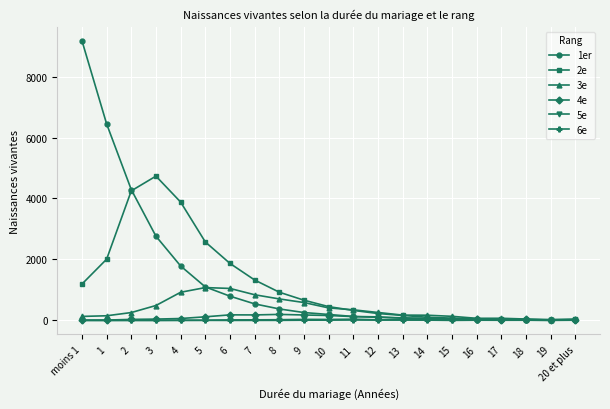

At which category does the chart reach its peak across all series?

moins 1